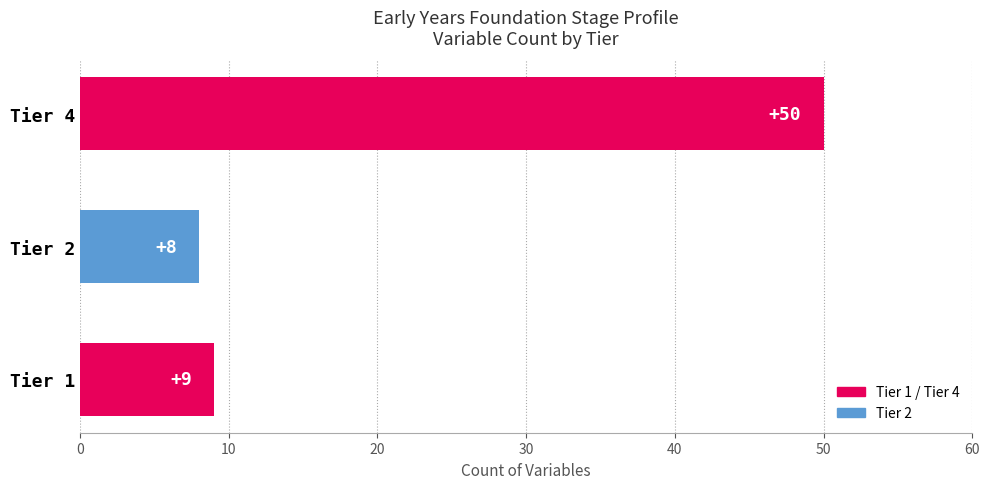

Which label corresponds to the largest value in the chart?

Tier 4